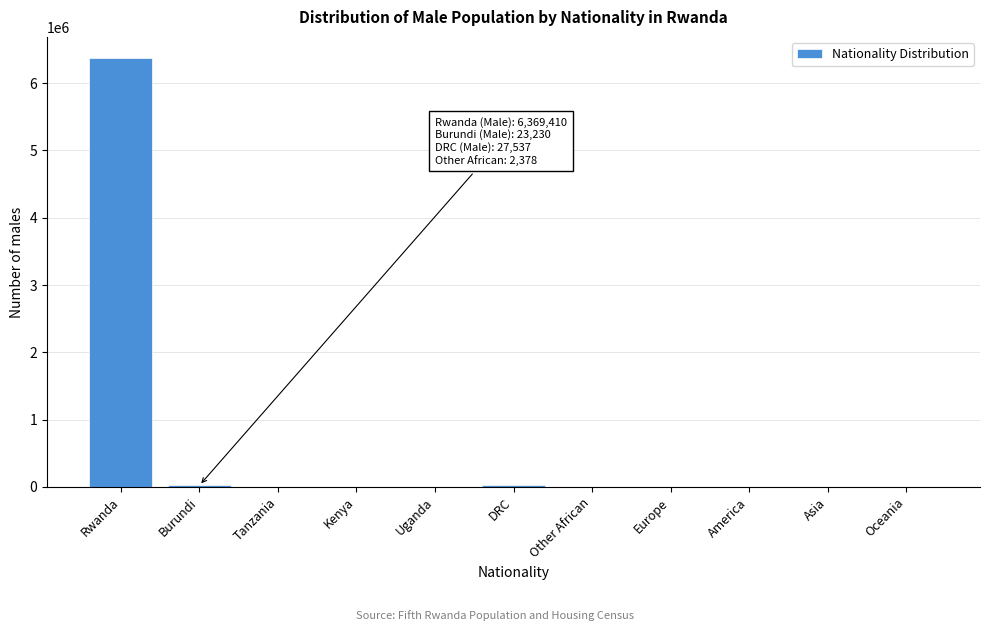

At which category does the chart reach its peak across all series?

Rwanda